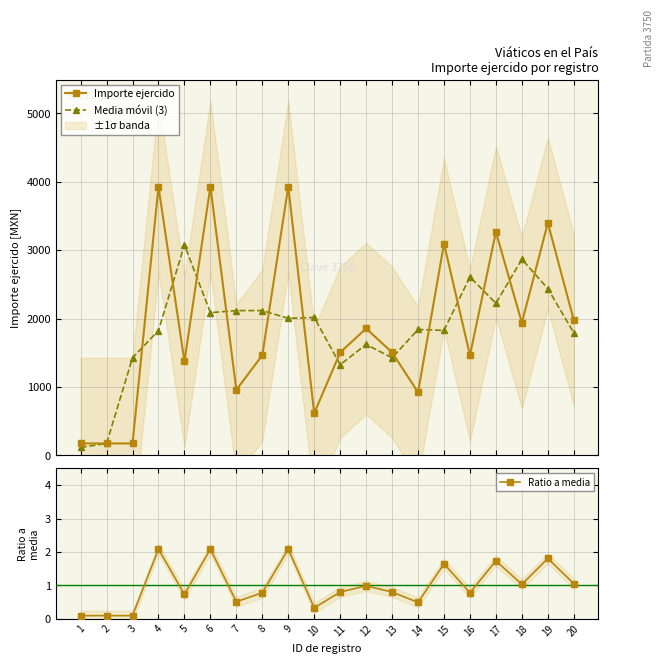

What is the sum of the Ratio a media values at 5 and 9?

2.8